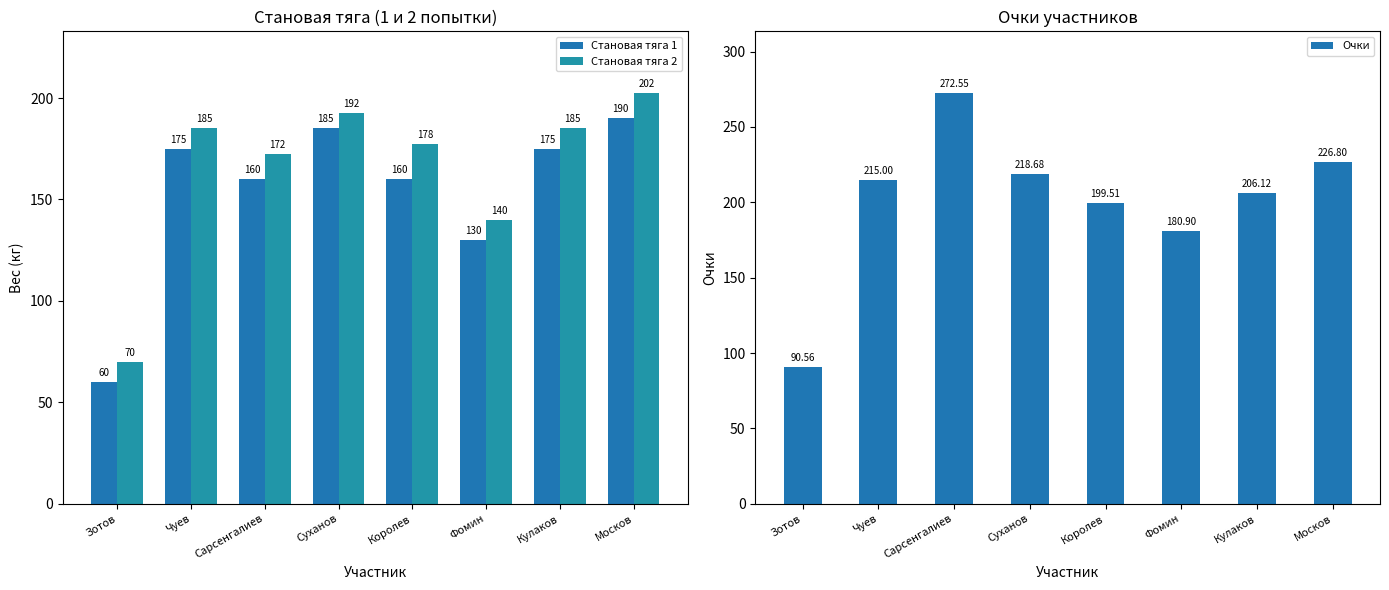

Is the value of Очки at Москов greater than the value of Становая тяга 2 at Суханов?

Yes